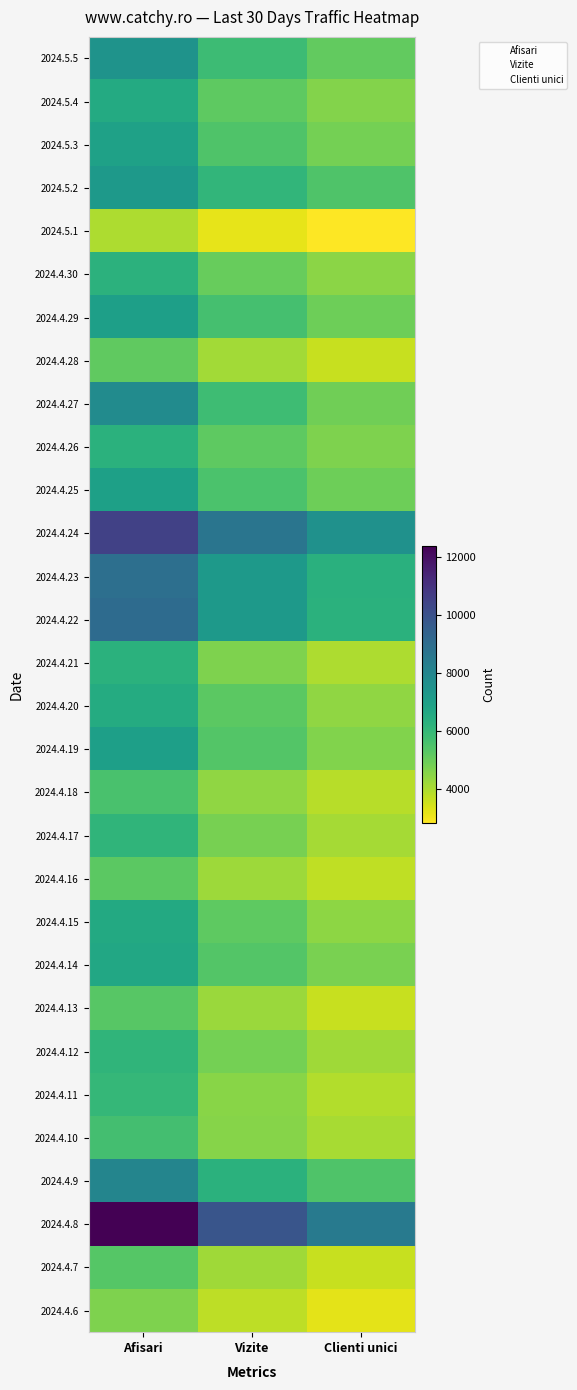

List the series in order of their peak value, highest first.

2024.4.8, 2024.4.24, 2024.4.22, 2024.4.23, 2024.4.9, 2024.4.27, 2024.5.5, 2024.5.2, 2024.4.19, 2024.4.29, 2024.4.25, 2024.5.3, 2024.4.14, 2024.4.15, 2024.5.4, 2024.4.20, 2024.4.26, 2024.4.21, 2024.4.30, 2024.4.17, 2024.4.12, 2024.4.11, 2024.4.10, 2024.4.18, 2024.4.7, 2024.4.13, 2024.4.16, 2024.4.28, 2024.4.6, 2024.5.1